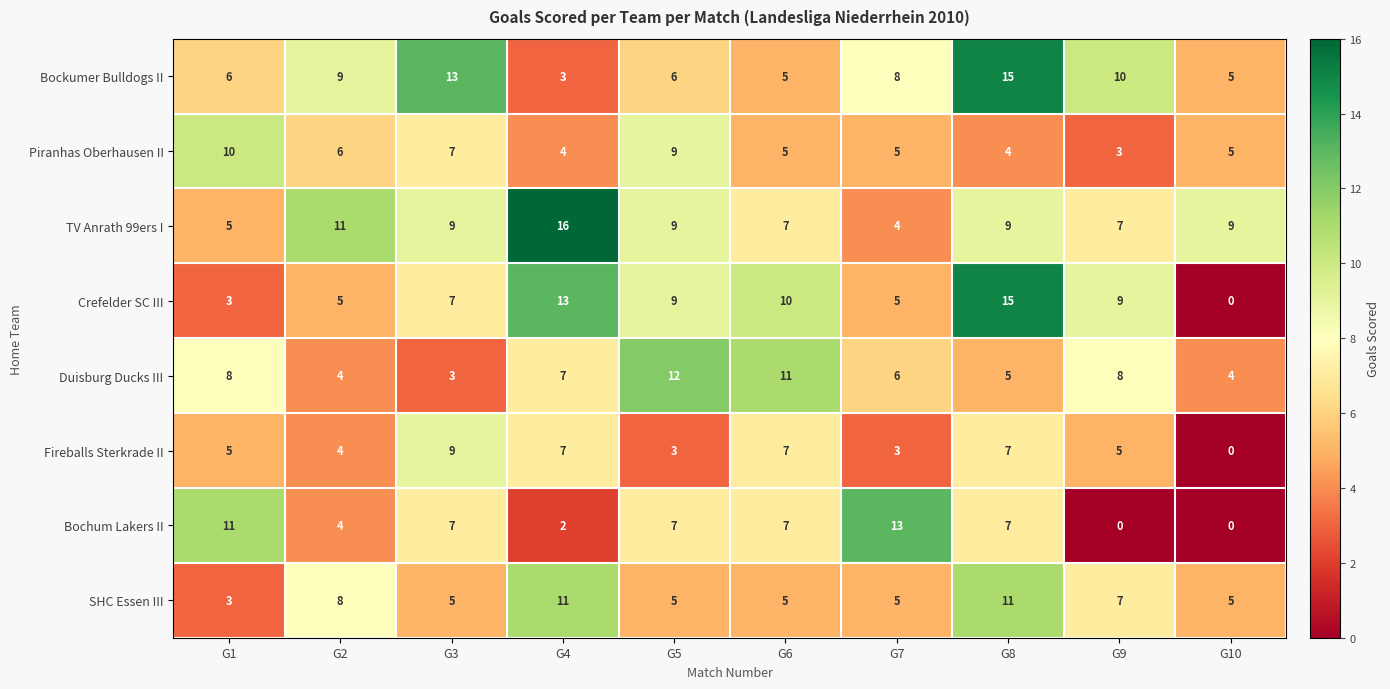

What value does the Bockumer Bulldogs II series have at G8, to the nearest 5?

15